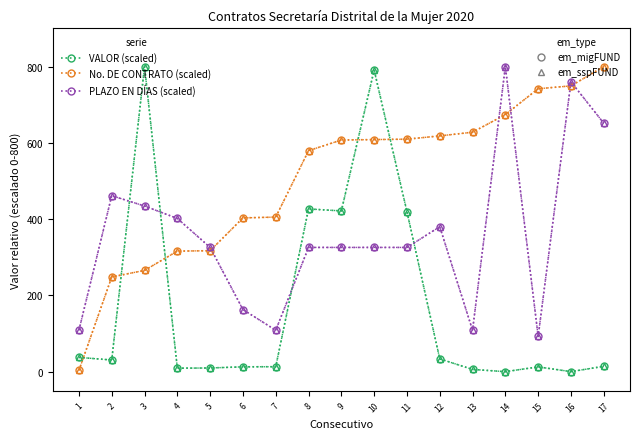

Does the chart have visible grid lines?

No